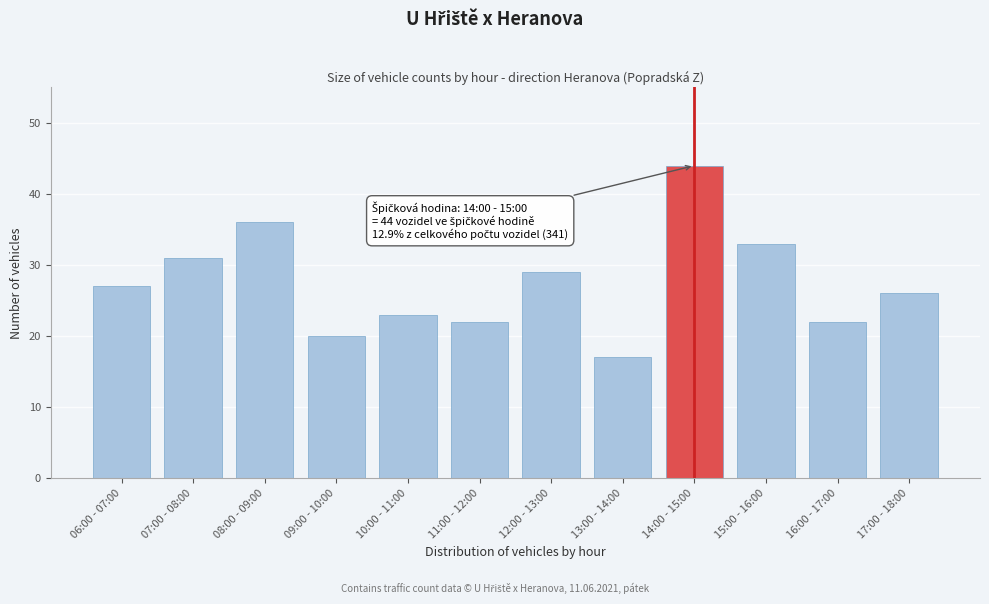

Reading left to right, transcribe all the data shown in this chart.

27	31	36	20	23	22	29	17	44	33	22	26